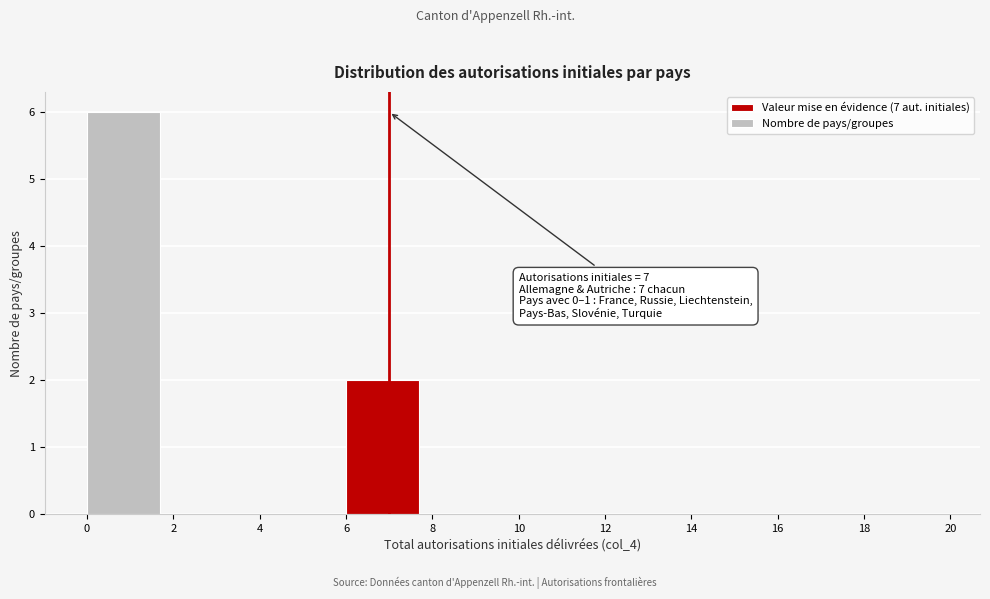

Over which range of the x-axis is the bar tallest?

0 to 2